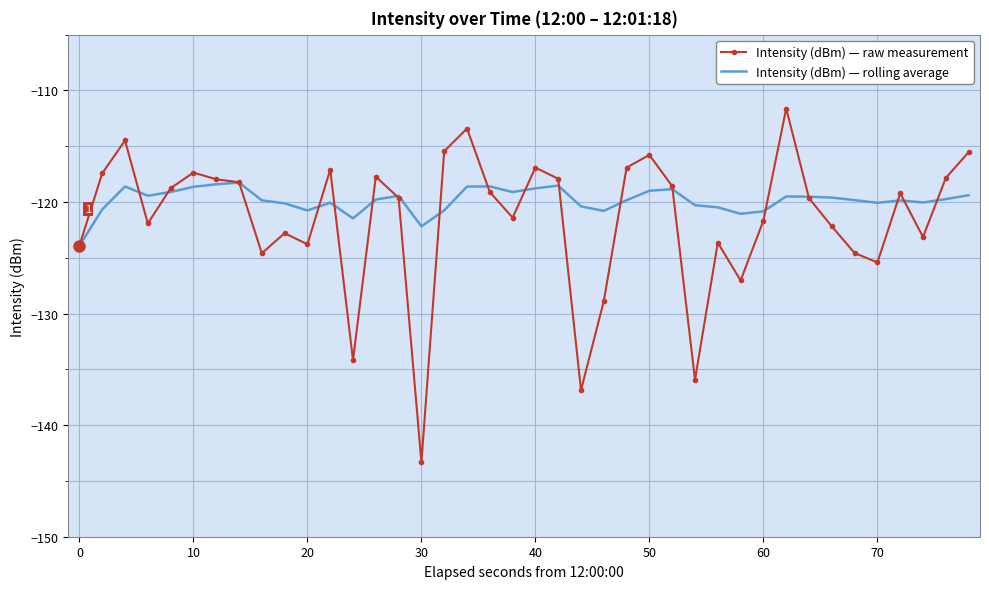

What is the greatest value displayed?

-111.6